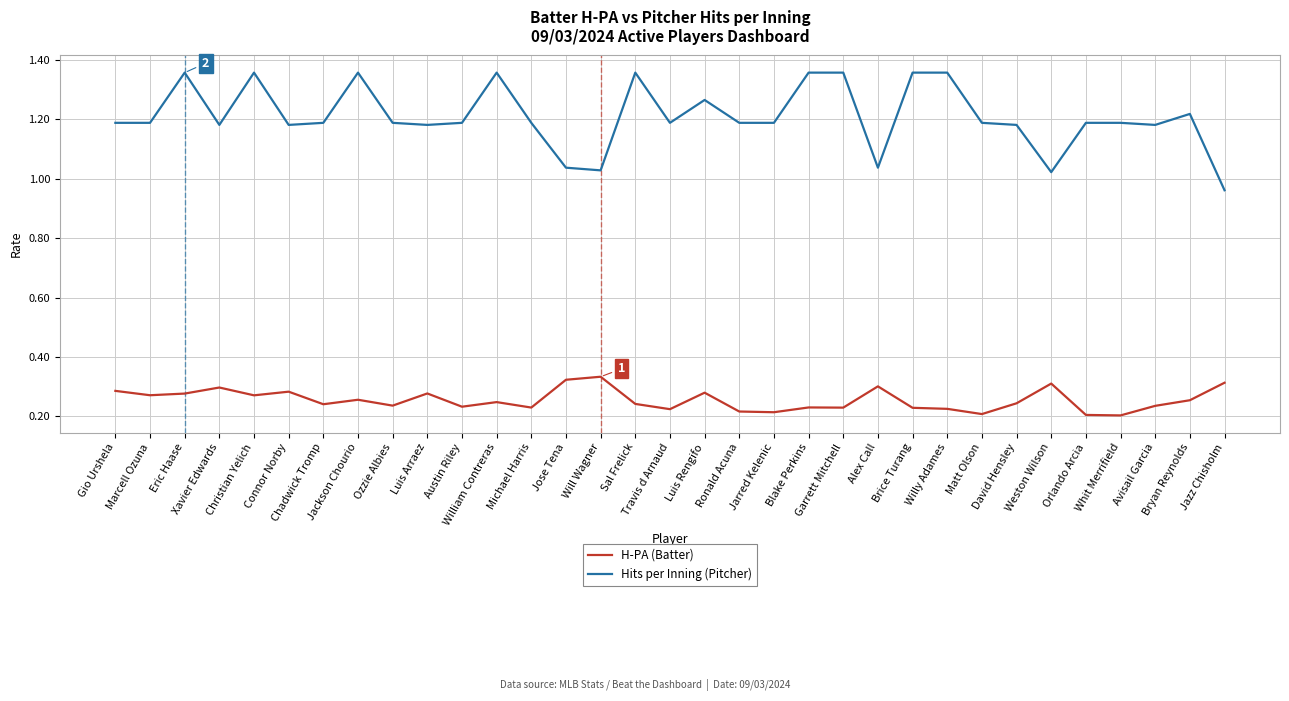

True or false: H-PA (Batter) and Hits per Inning (Pitcher) intersect in this chart.

False